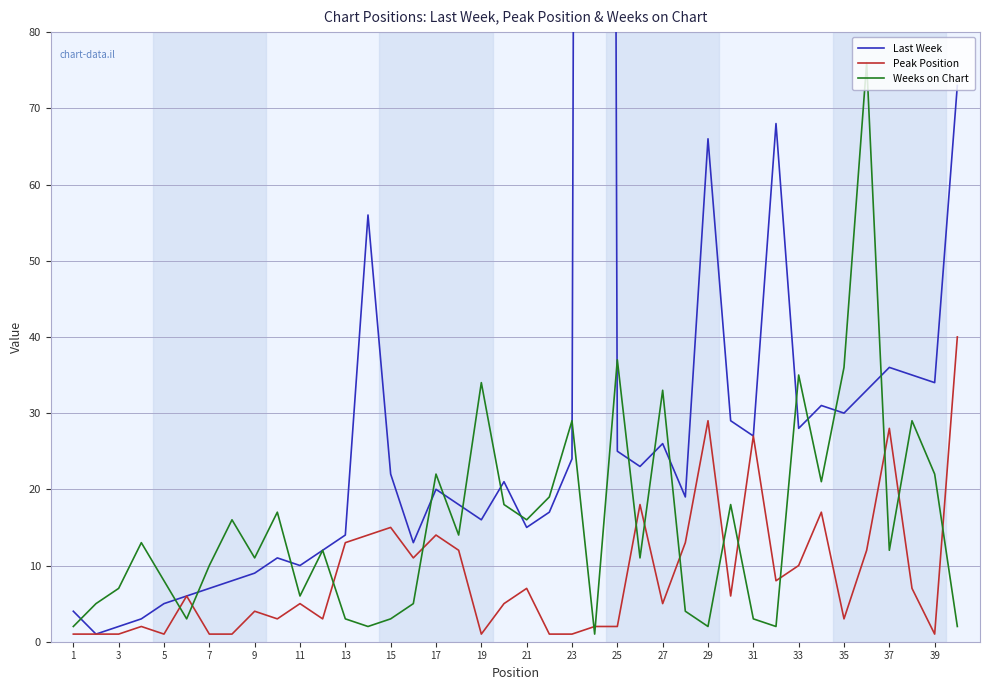

Reading left to right, transcribe all the data shown in this chart.

Last Week: 4	1	2	3	5	6	7	8	9	11	10	12	14	56	22	13	20	18	16	21	15	17	24	999	25	23	26	19	66	29	27	68	28	31	30	33	36	35	34	73
Peak Position: 1	1	1	2	1	6	1	1	4	3	5	3	13	14	15	11	14	12	1	5	7	1	1	2	2	18	5	13	29	6	27	8	10	17	3	12	28	7	1	40
Weeks on Chart: 2	5	7	13	8	3	10	16	11	17	6	12	3	2	3	5	22	14	34	18	16	19	29	1	37	11	33	4	2	18	3	2	35	21	36	76	12	29	22	2